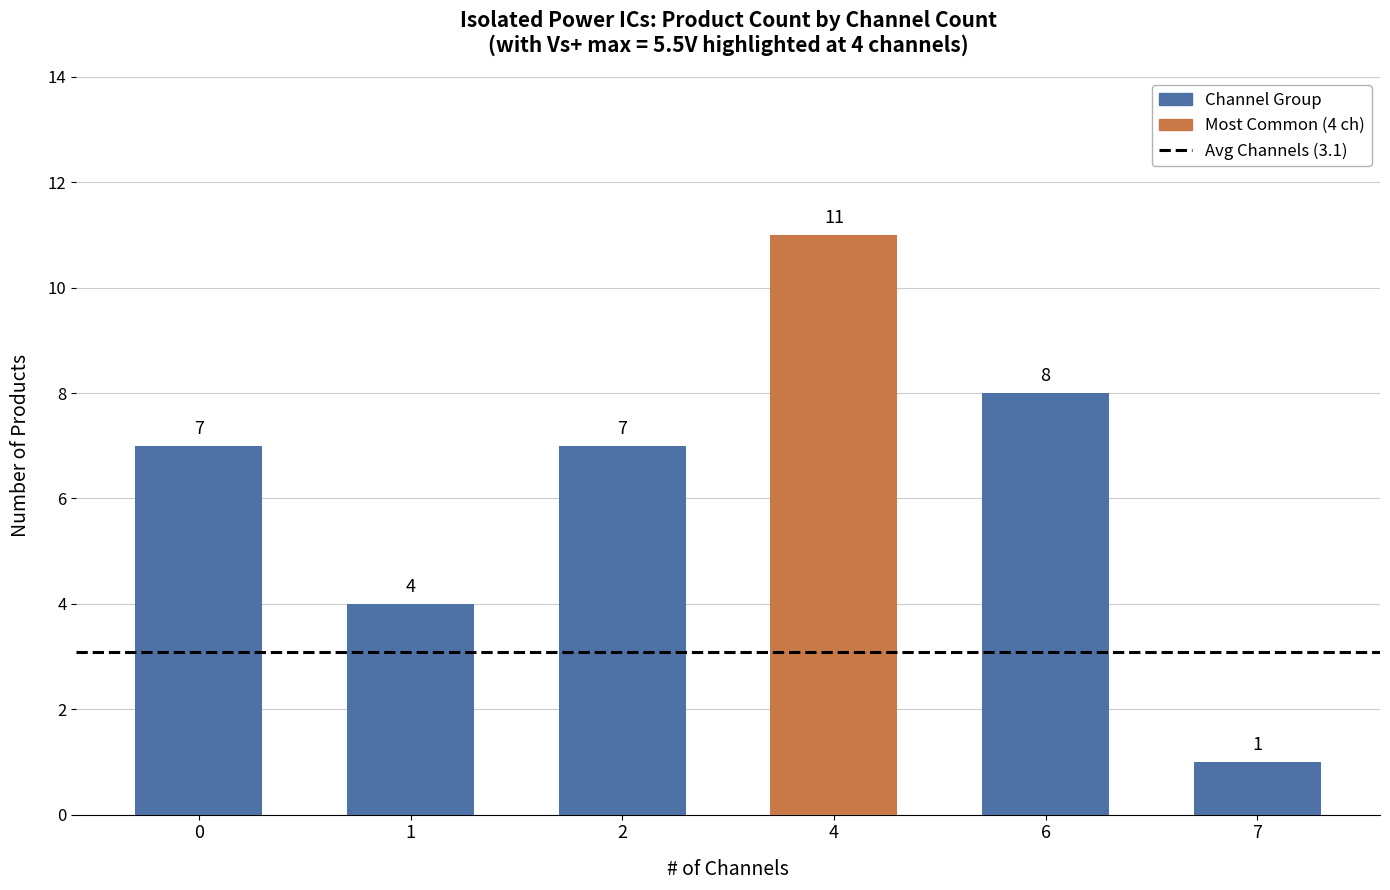

What is the sum of all values?

38